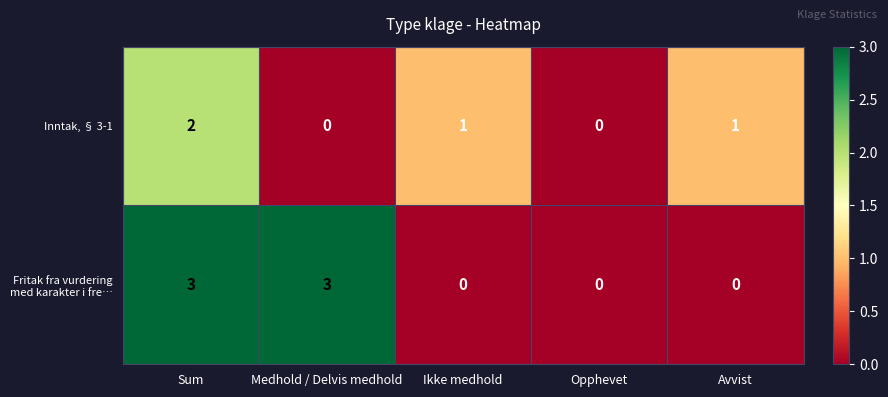

What is the difference between the highest and lowest values at Medhold / Delvis medhold?

3